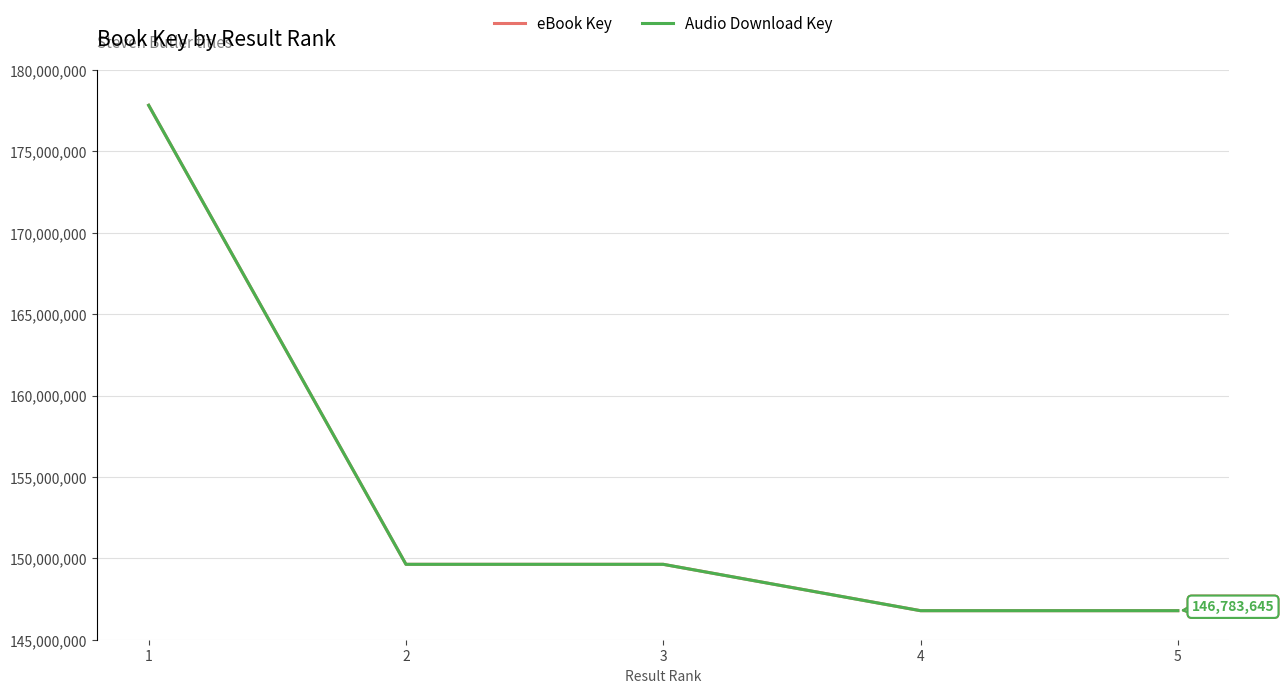

What is the minimum value for eBook Key?

146783645